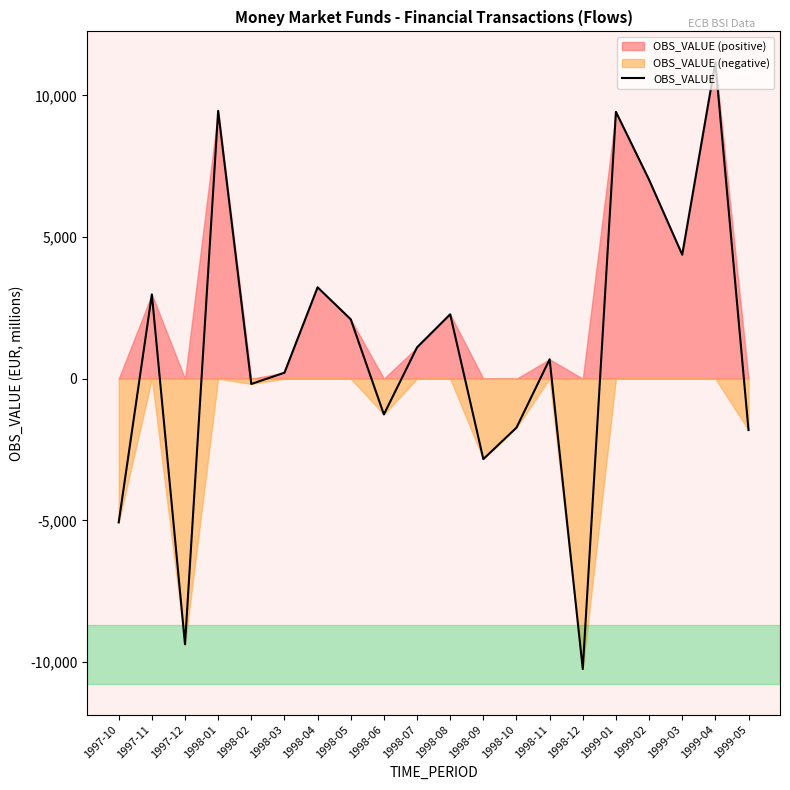

The chart shows a value of -2839 at 1998-09. True or false?

True